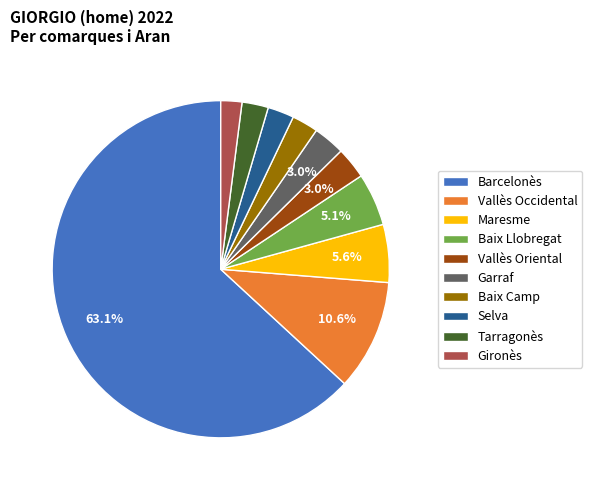

What percentage is the Maresme slice, to the nearest percent?

6%